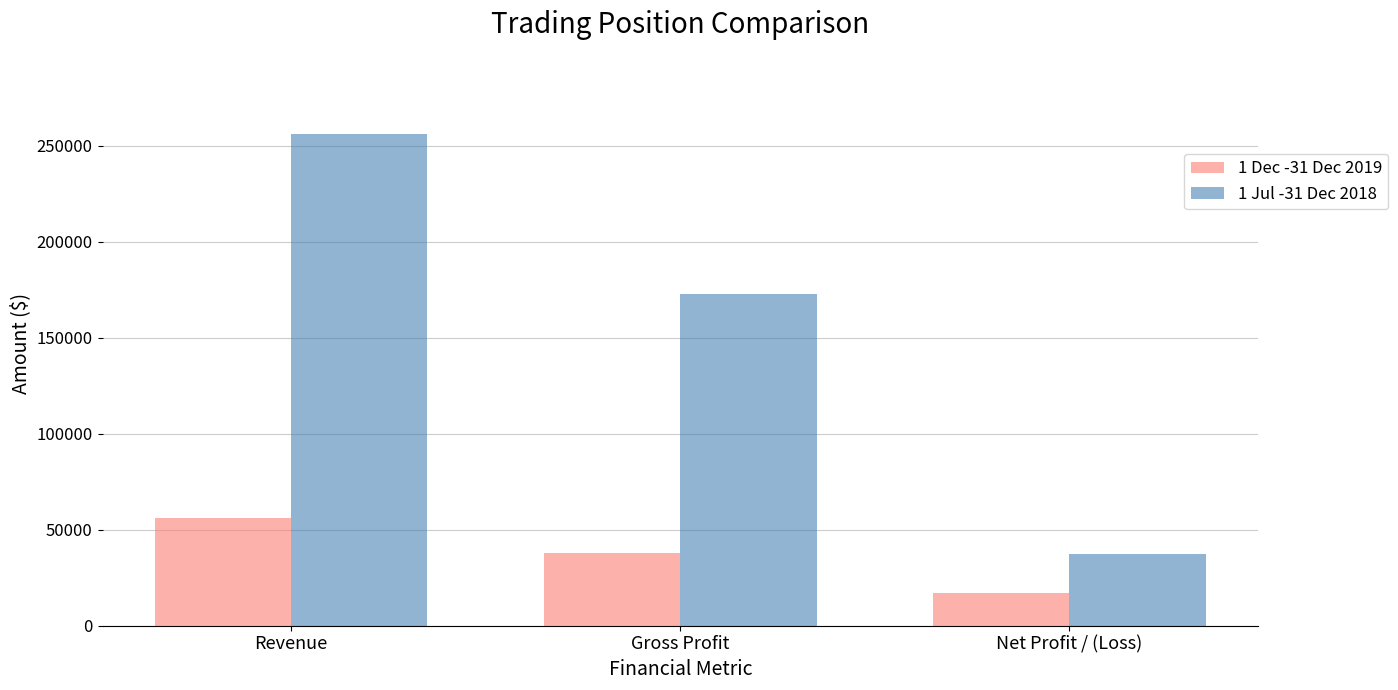

List the series in order of their peak value, lowest first.

1 Dec -31 Dec 2019, 1 Jul -31 Dec 2018